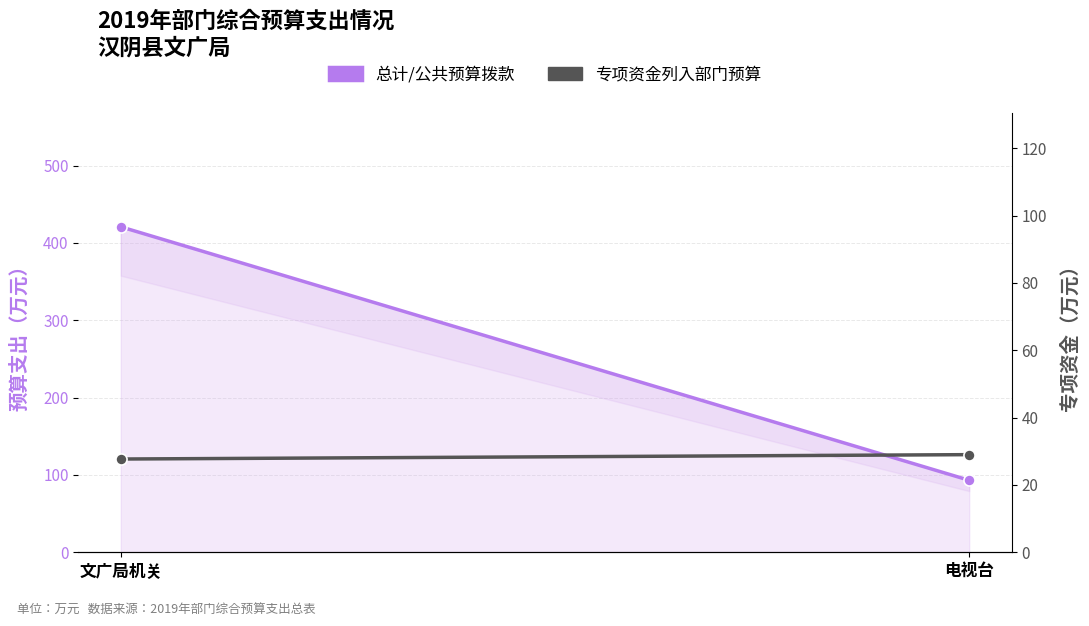

What is the label of the 1st point from the right?

电视台